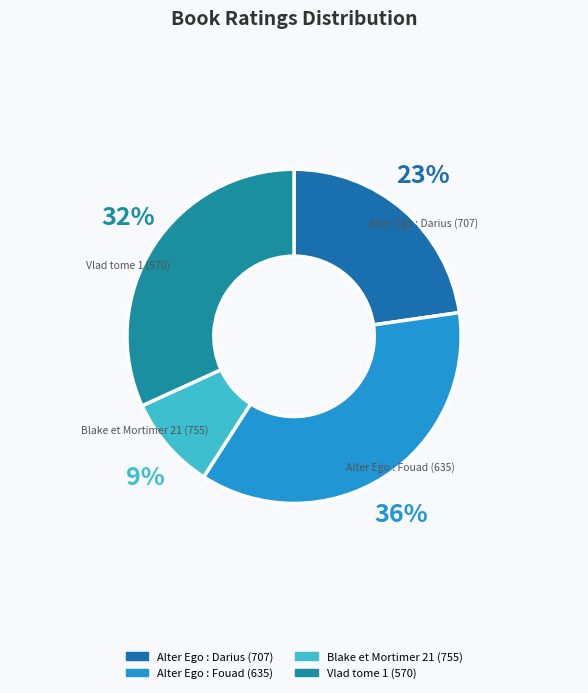

Is there a majority slice in this chart?

No